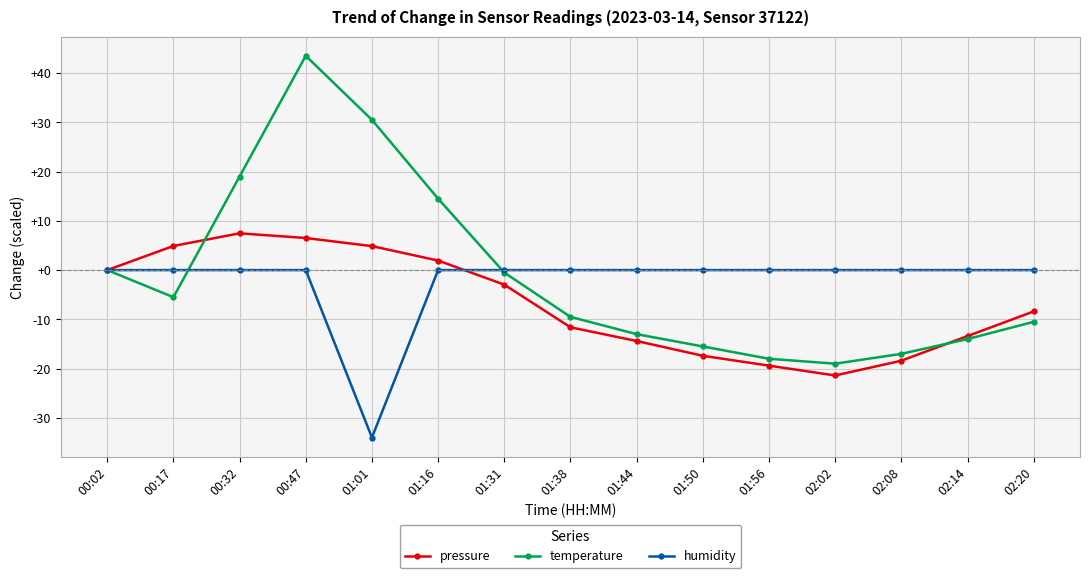

What is the total value across all series at 00:17?

-0.6